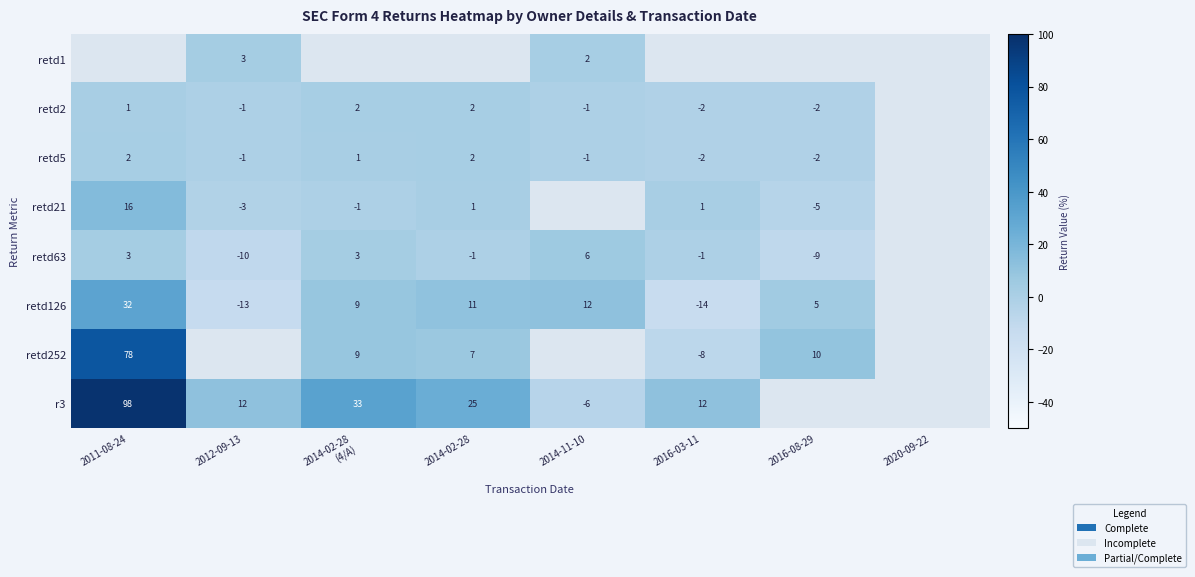

The retd63 series shows -1 at 2016-03-11. True or false?

True